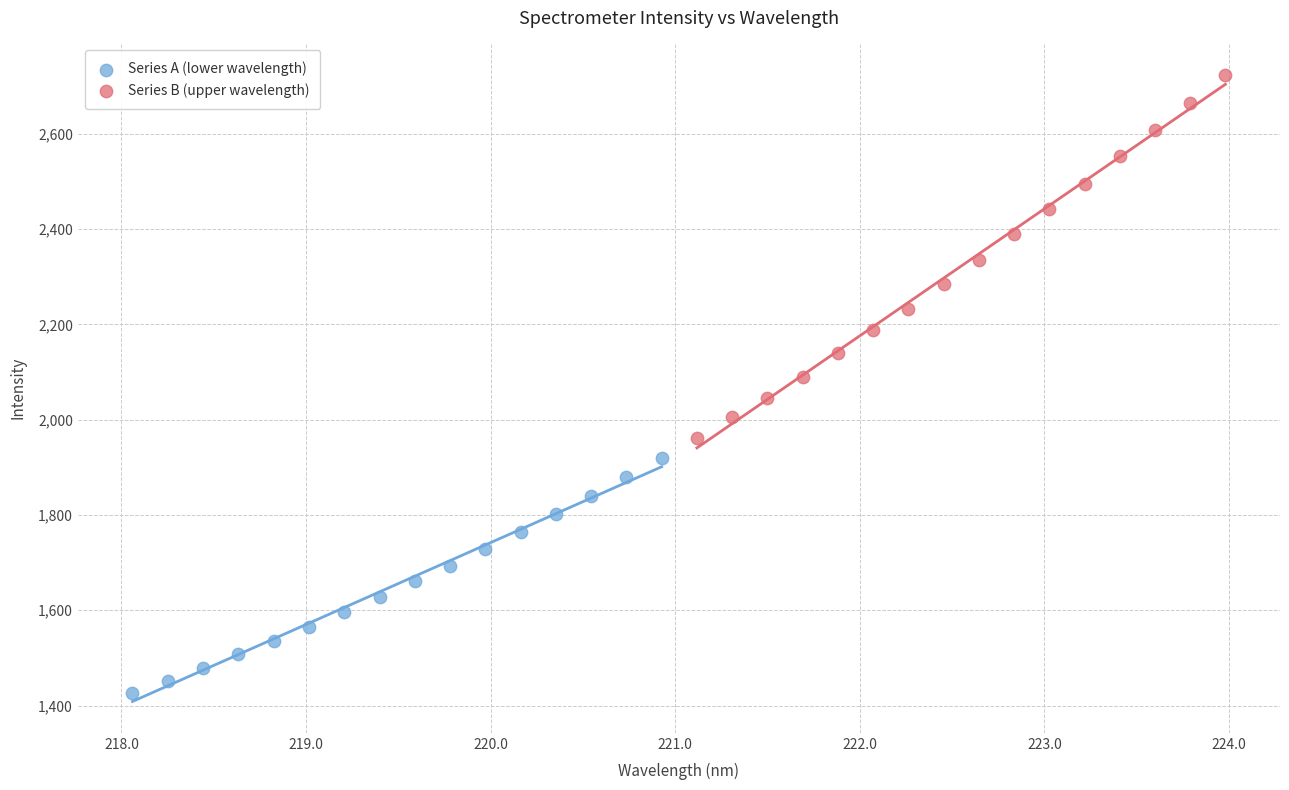

Which series has the widest spread of Y values?

Series B (upper wavelength)